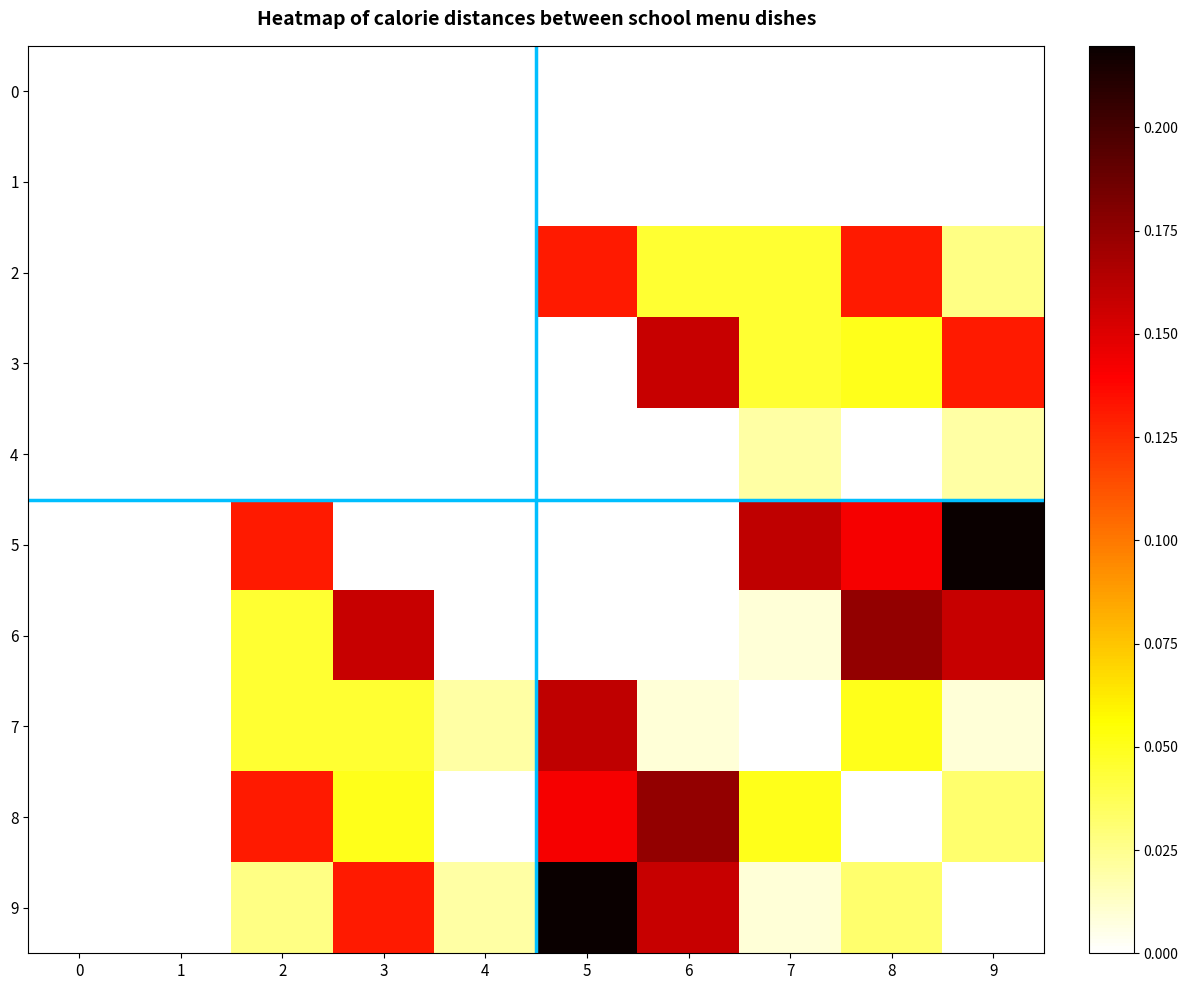

At how many categories does at least one series exceed 0?

8